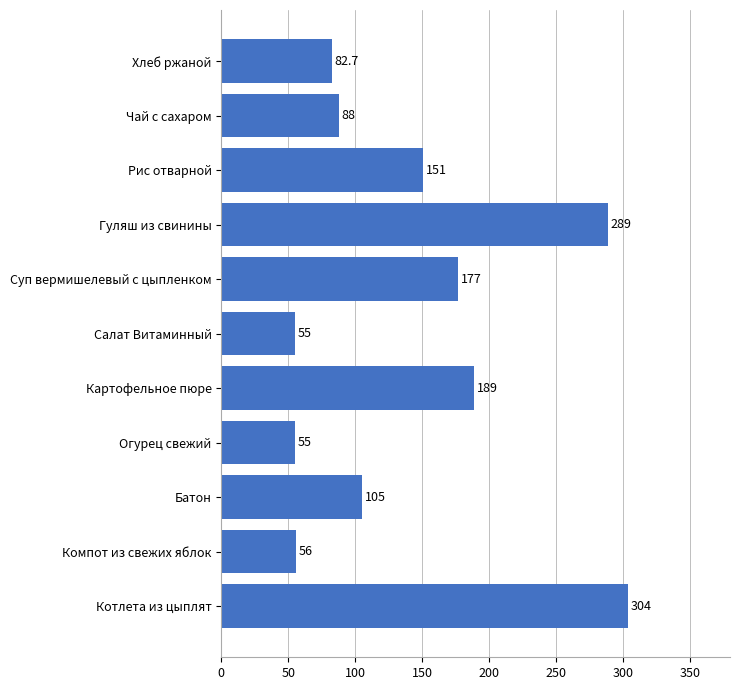

Does the chart contain any negative values?

No